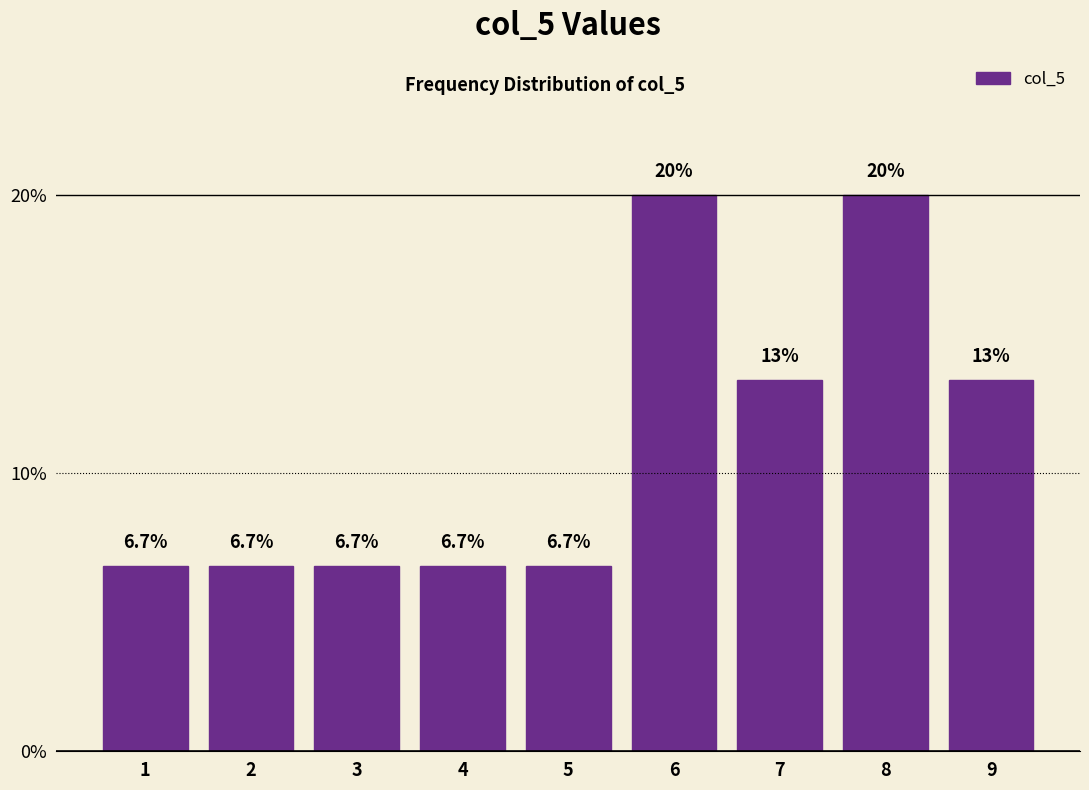

Reading left to right, list all the values displayed in this chart.

6.7	6.7	6.7	6.7	6.7	20.0	13.3	20.0	13.3